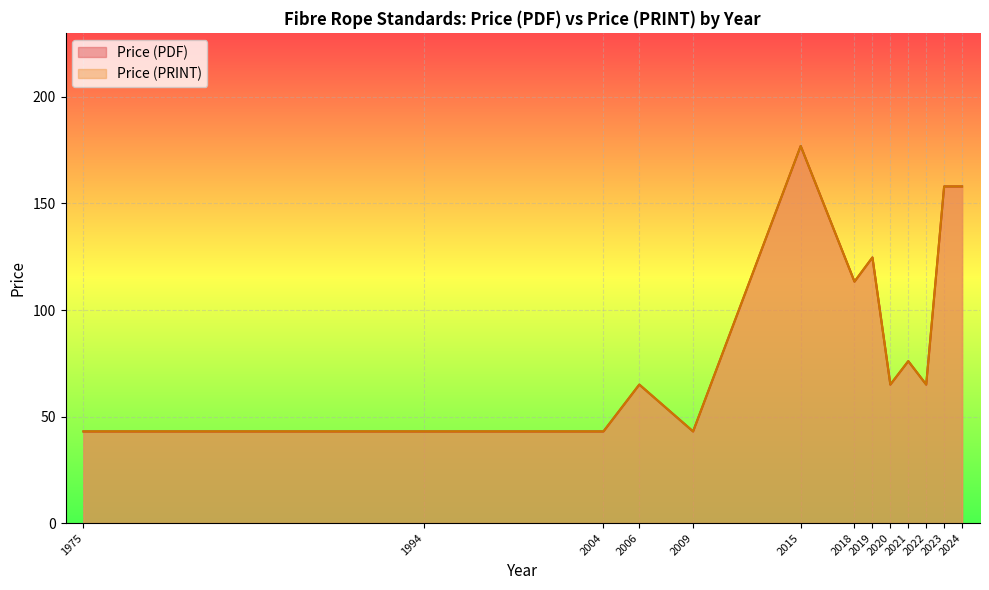

How many lines are shown in the chart?

2